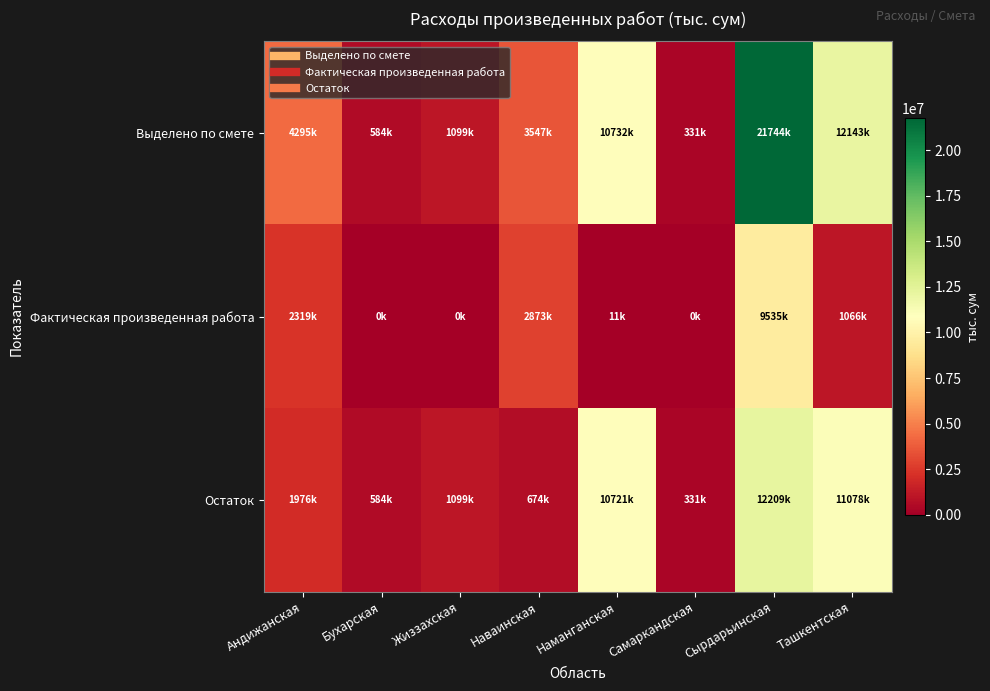

What is the total value across all series at Сырдарьинская?

43488095.8